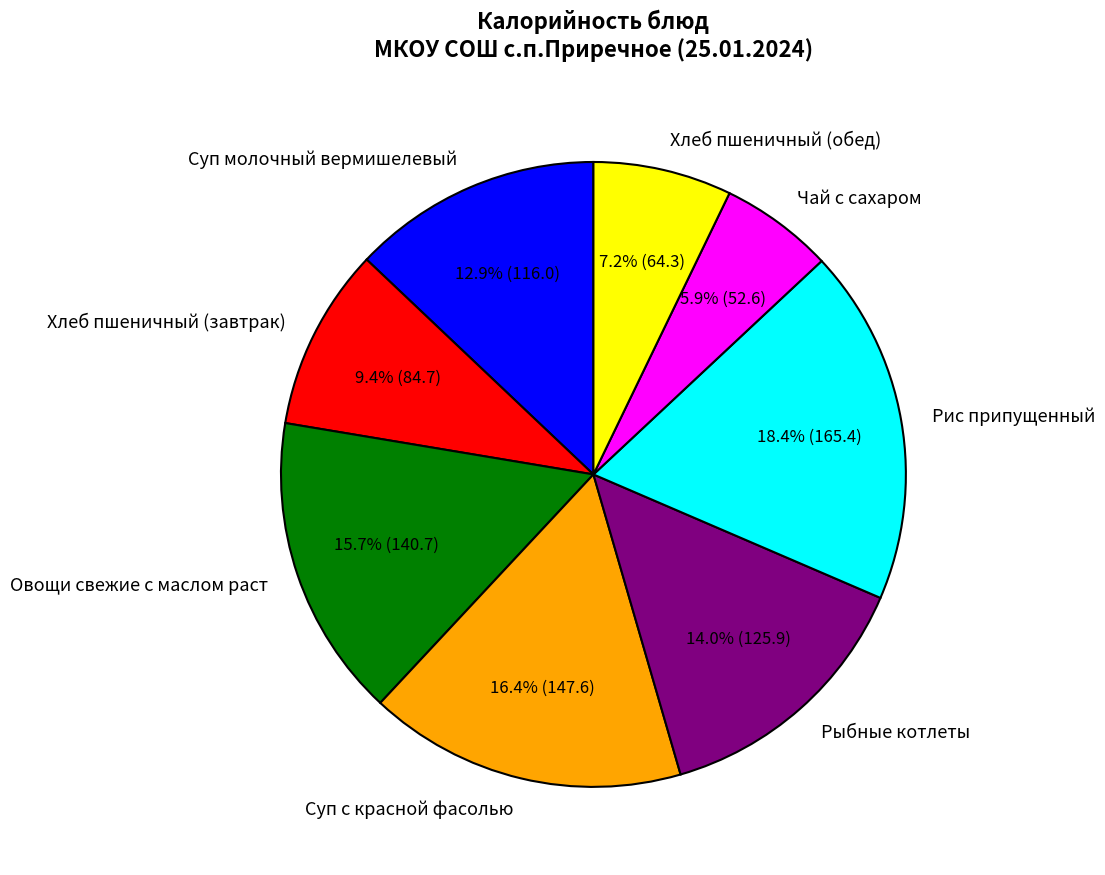

Is there any slice that represents more than half of the pie?

No